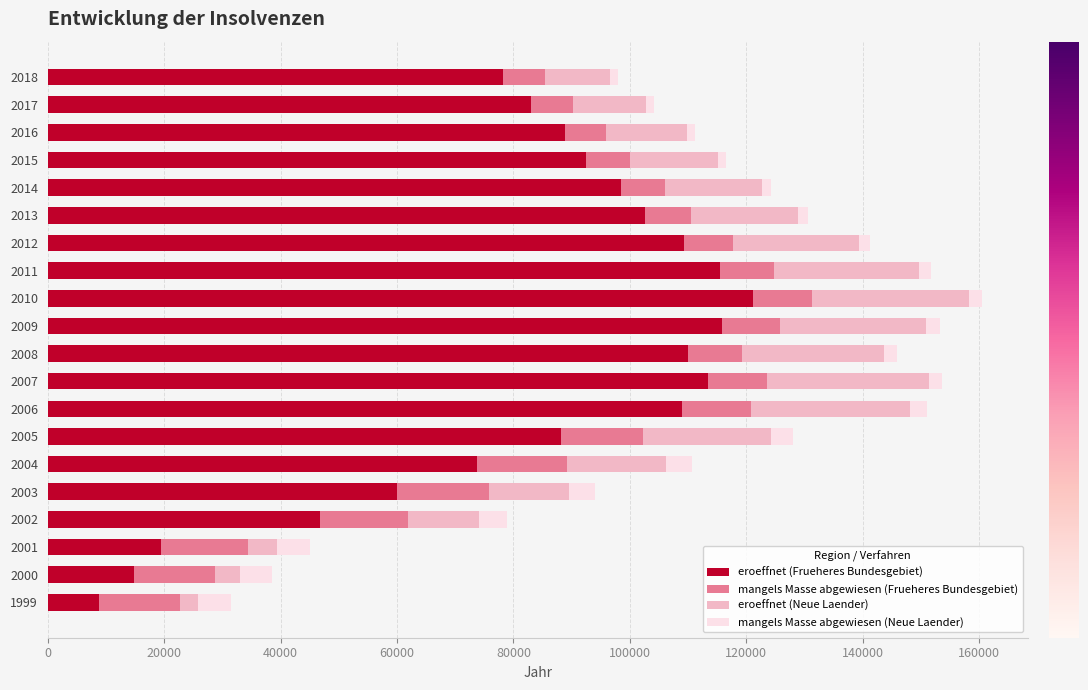

What is the maximum value for eroeffnet (Frueheres Bundesgebiet)?

121200